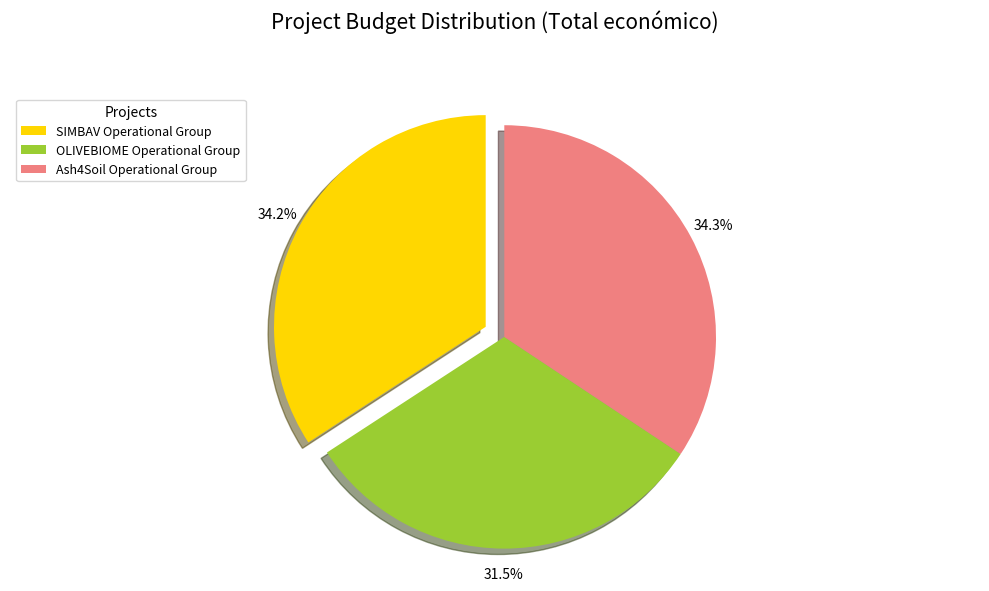

Which slice is the smallest?

OLIVEBIOME Operational Group